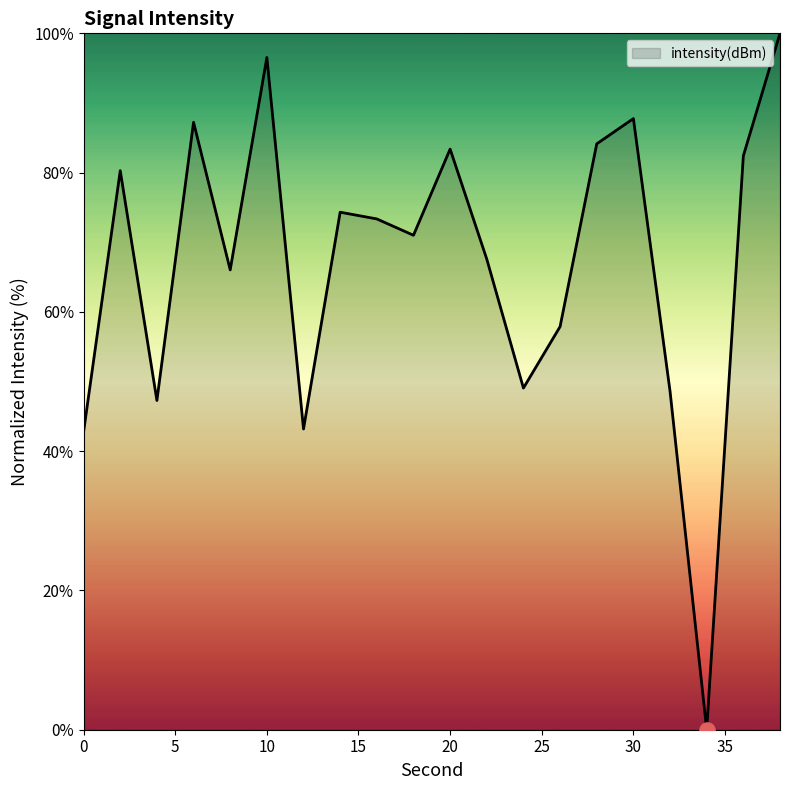

What is the difference between the maximum and minimum values?

100.0